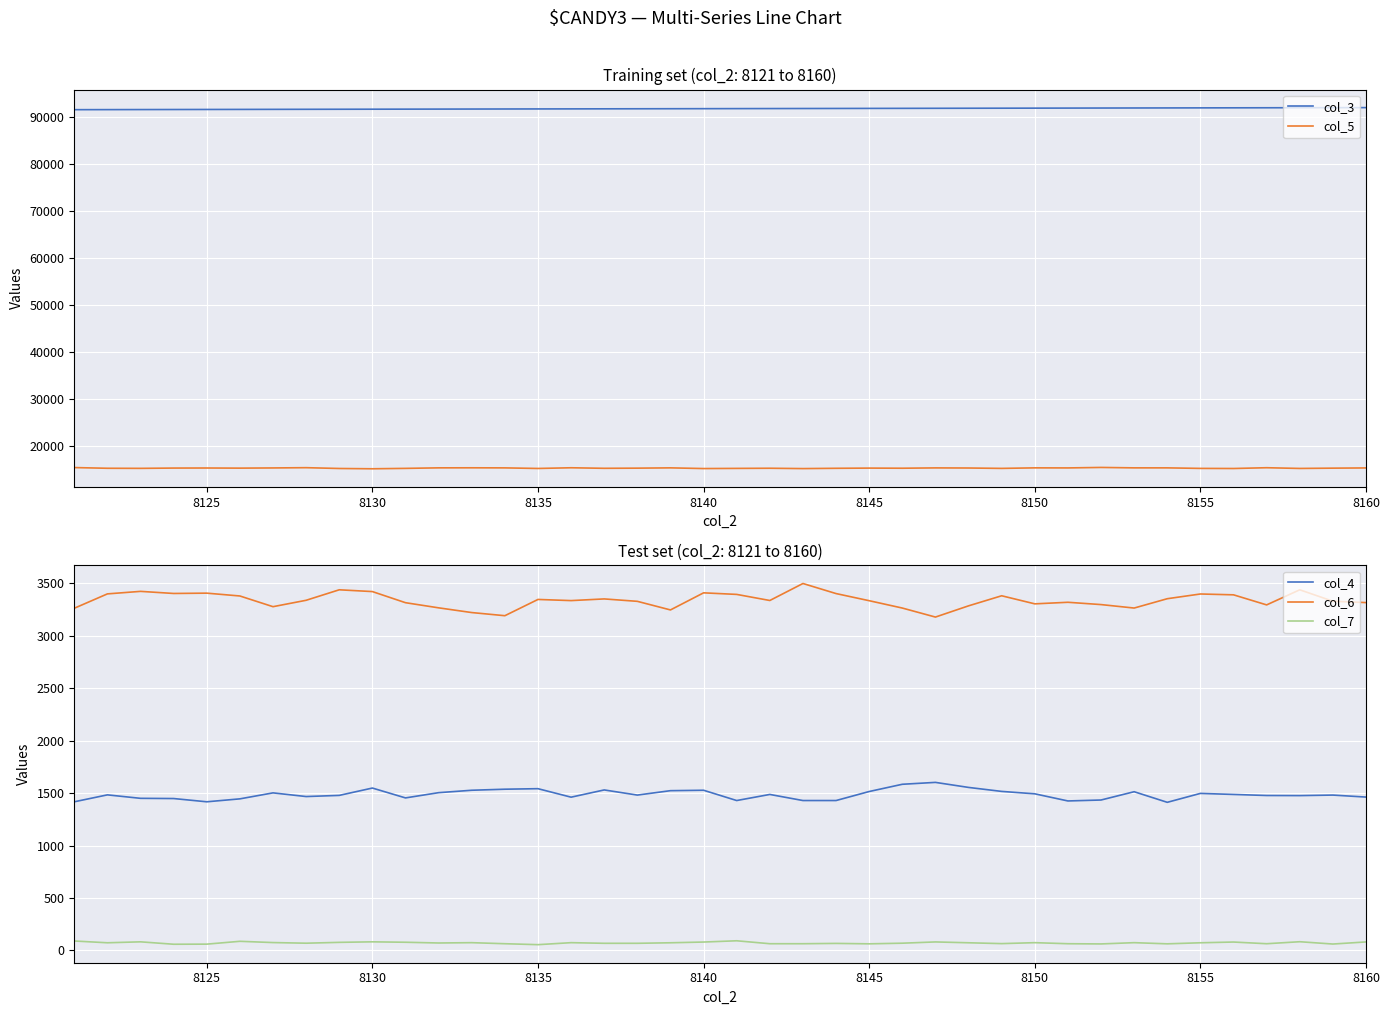

Reading left to right, transcribe all the data shown in this chart.

col_3: 91618	91629	91641	91652	91663	91674	91686	91697	91708	91720	91731	91742	91753	91765	91776	91787	91799	91810	91821	91832	91844	91855	91866	91877	91889	91900	91911	91923	91934	91945	91956	91968	91979	91990	92002	92013	92024	92035	92047	92058
col_5: 15490	15341	15322	15383	15397	15370	15411	15467	15295	15234	15318	15430	15441	15423	15300	15448	15333	15366	15428	15280	15314	15346	15274	15335	15377	15351	15420	15396	15315	15428	15415	15518	15428	15426	15313	15292	15457	15304	15366	15412
col_4: 1417	1483	1450	1448	1417	1445	1502	1467	1478	1548	1454	1504	1527	1537	1542	1461	1530	1481	1523	1527	1429	1487	1429	1429	1515	1584	1602	1554	1516	1493	1425	1434	1513	1412	1497	1487	1477	1476	1481	1462
col_6: 3262	3399	3423	3403	3406	3379	3277	3338	3438	3421	3315	3266	3221	3191	3346	3335	3351	3328	3246	3409	3394	3336	3498	3402	3334	3264	3178	3285	3381	3304	3319	3297	3264	3353	3398	3390	3294	3438	3329	3316
col_7: 90	73	82	59	60	87	75	69	77	82	78	71	74	64	55	74	68	68	73	80	92	64	64	67	63	69	81	73	65	74	64	62	74	63	73	80	64	83	61	81